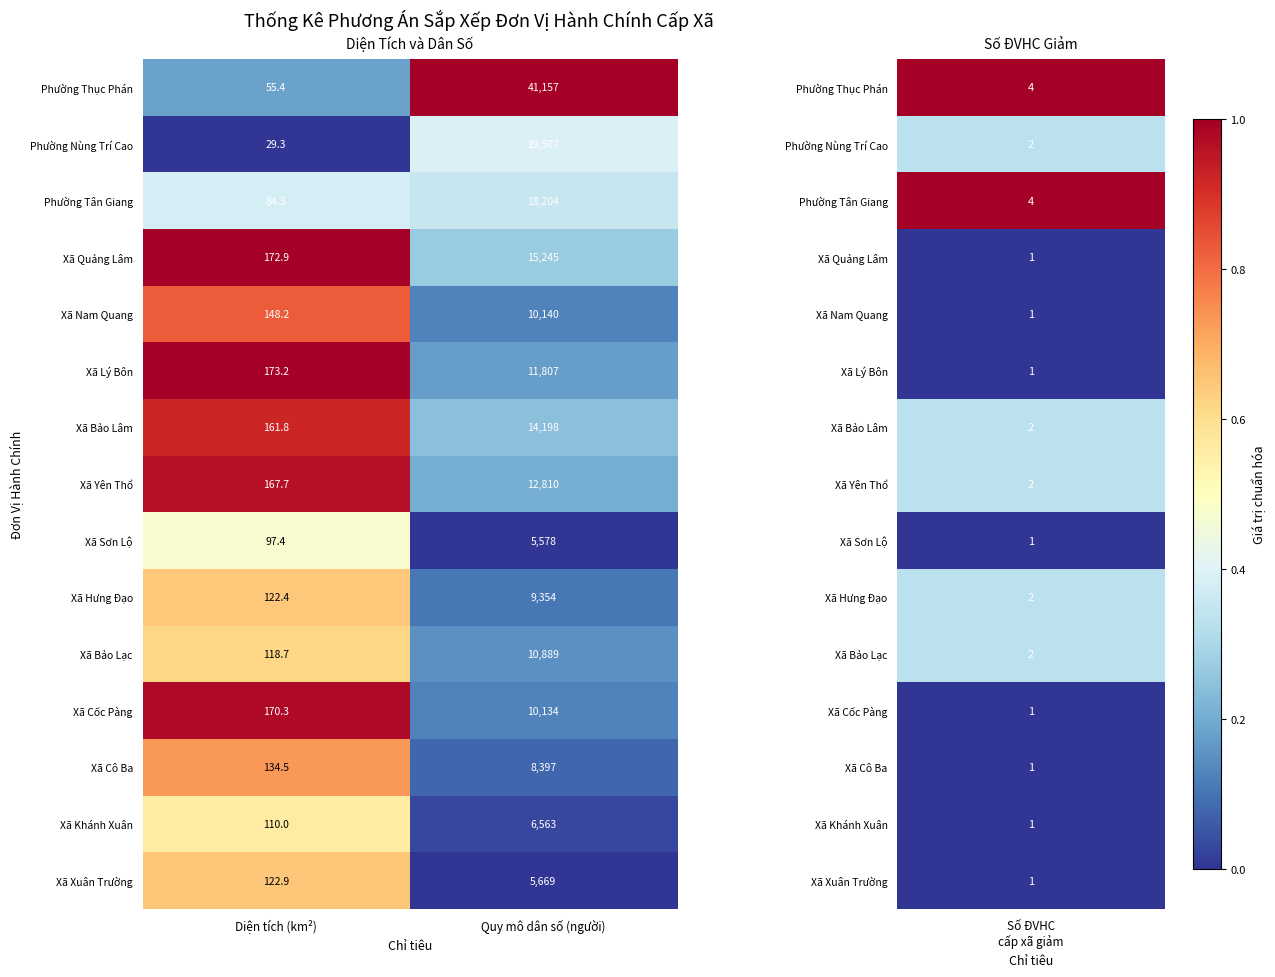

Which series changed the most between Diện tích (km²) and Quy mô dân số (người)?

Phường Thục Phán